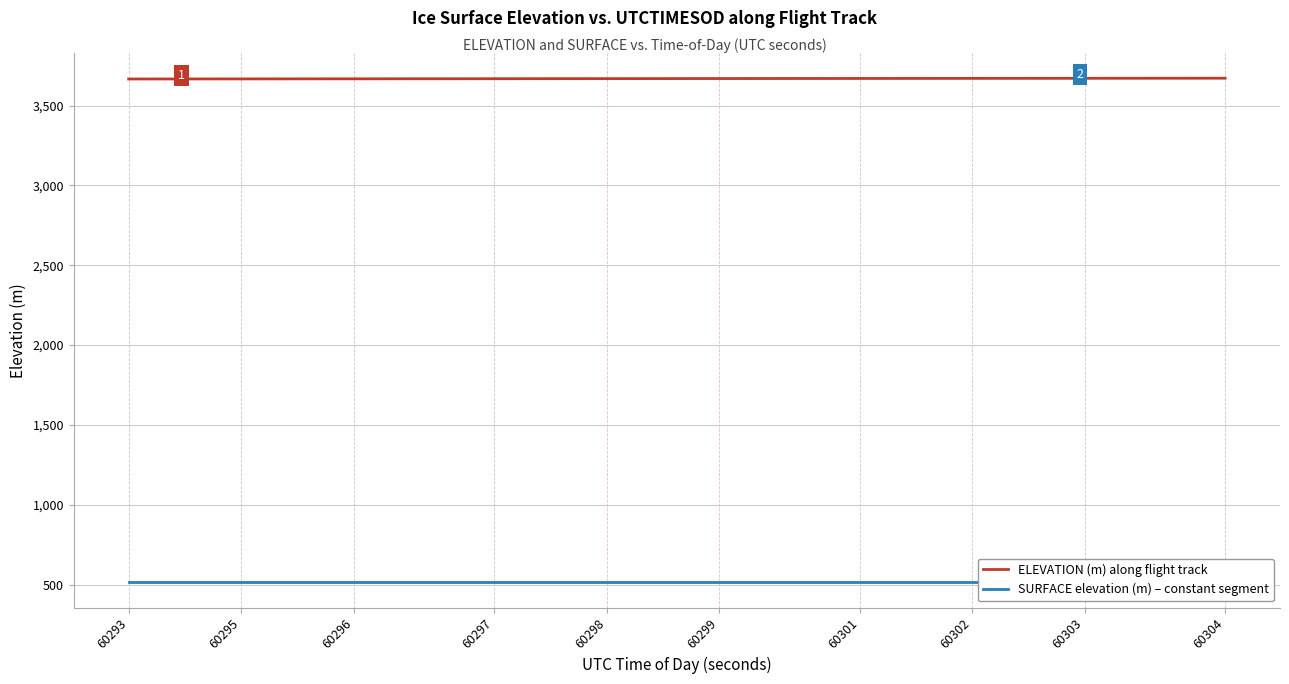

How many series are shown in this chart?

2